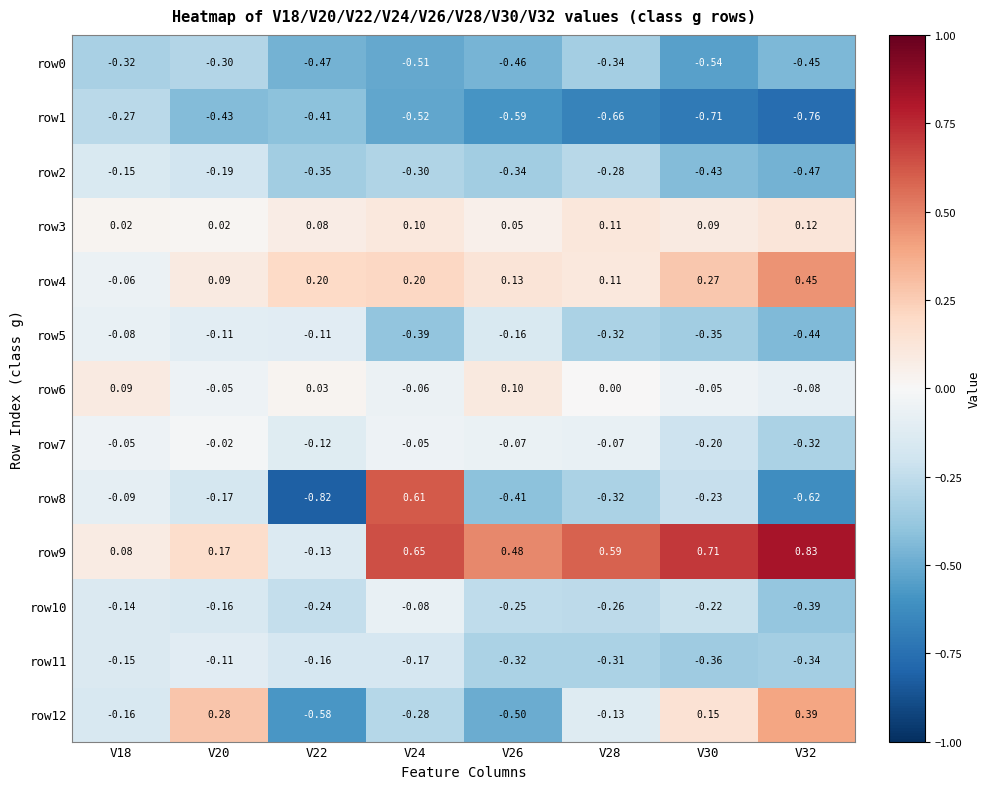

Which label corresponds to the smallest value in the chart?

V22